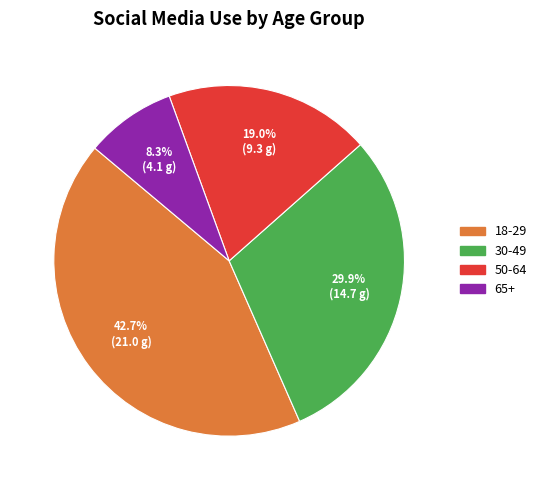

Is there a majority slice in this chart?

No